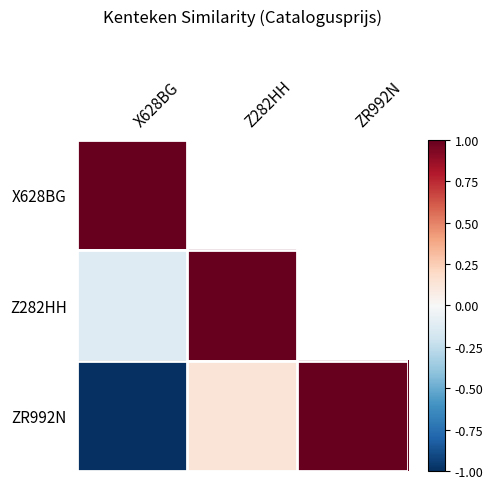

At which category is the sum across all series the highest?

Z282HH